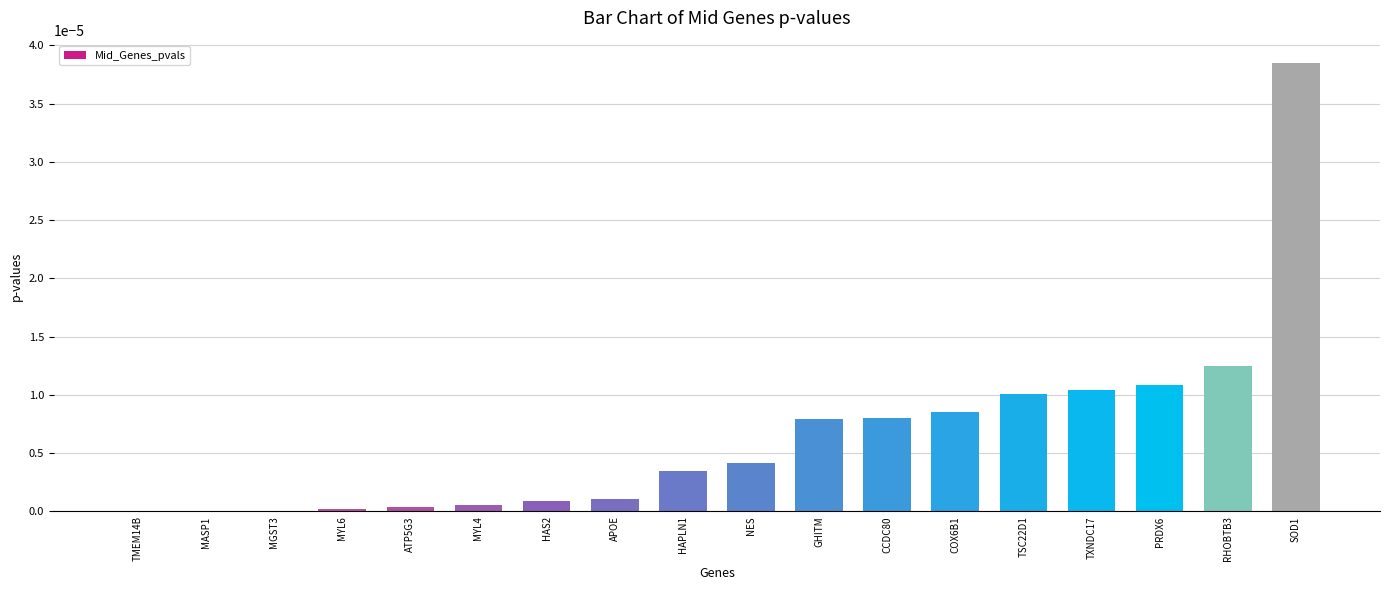

The value at MYL4 is 0.0. True or false?

True